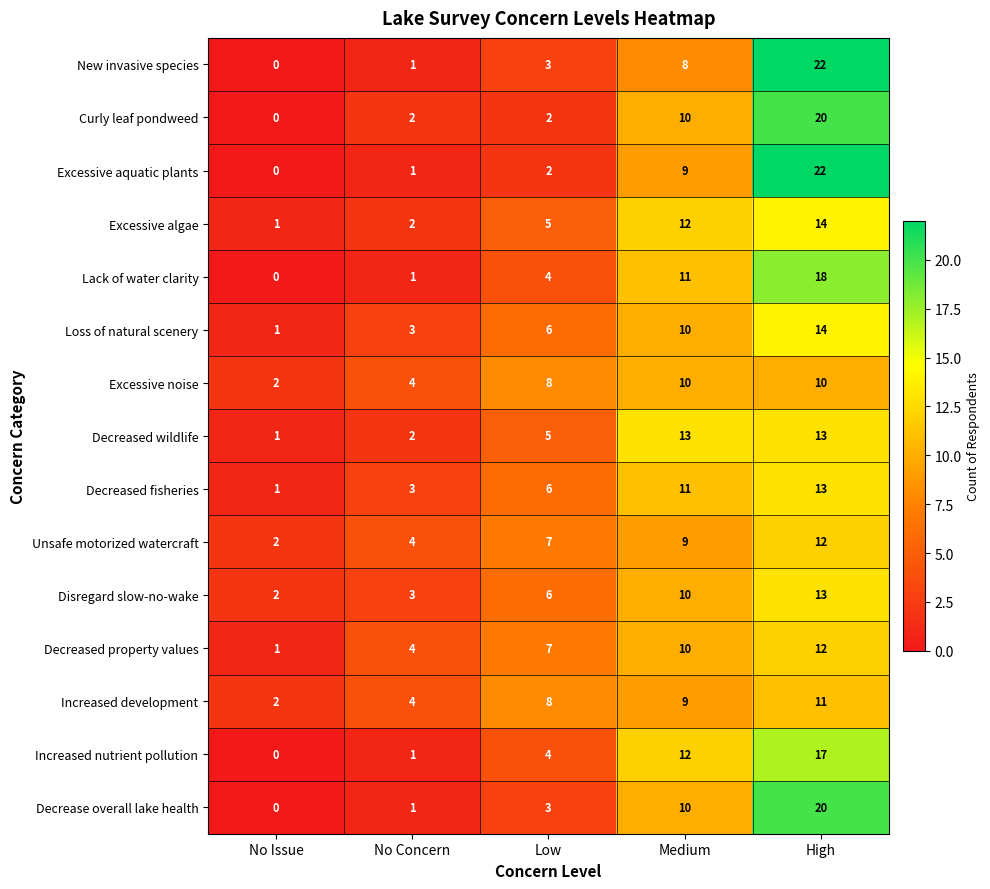

What value does the Unsafe motorized watercraft series have at Medium?

9